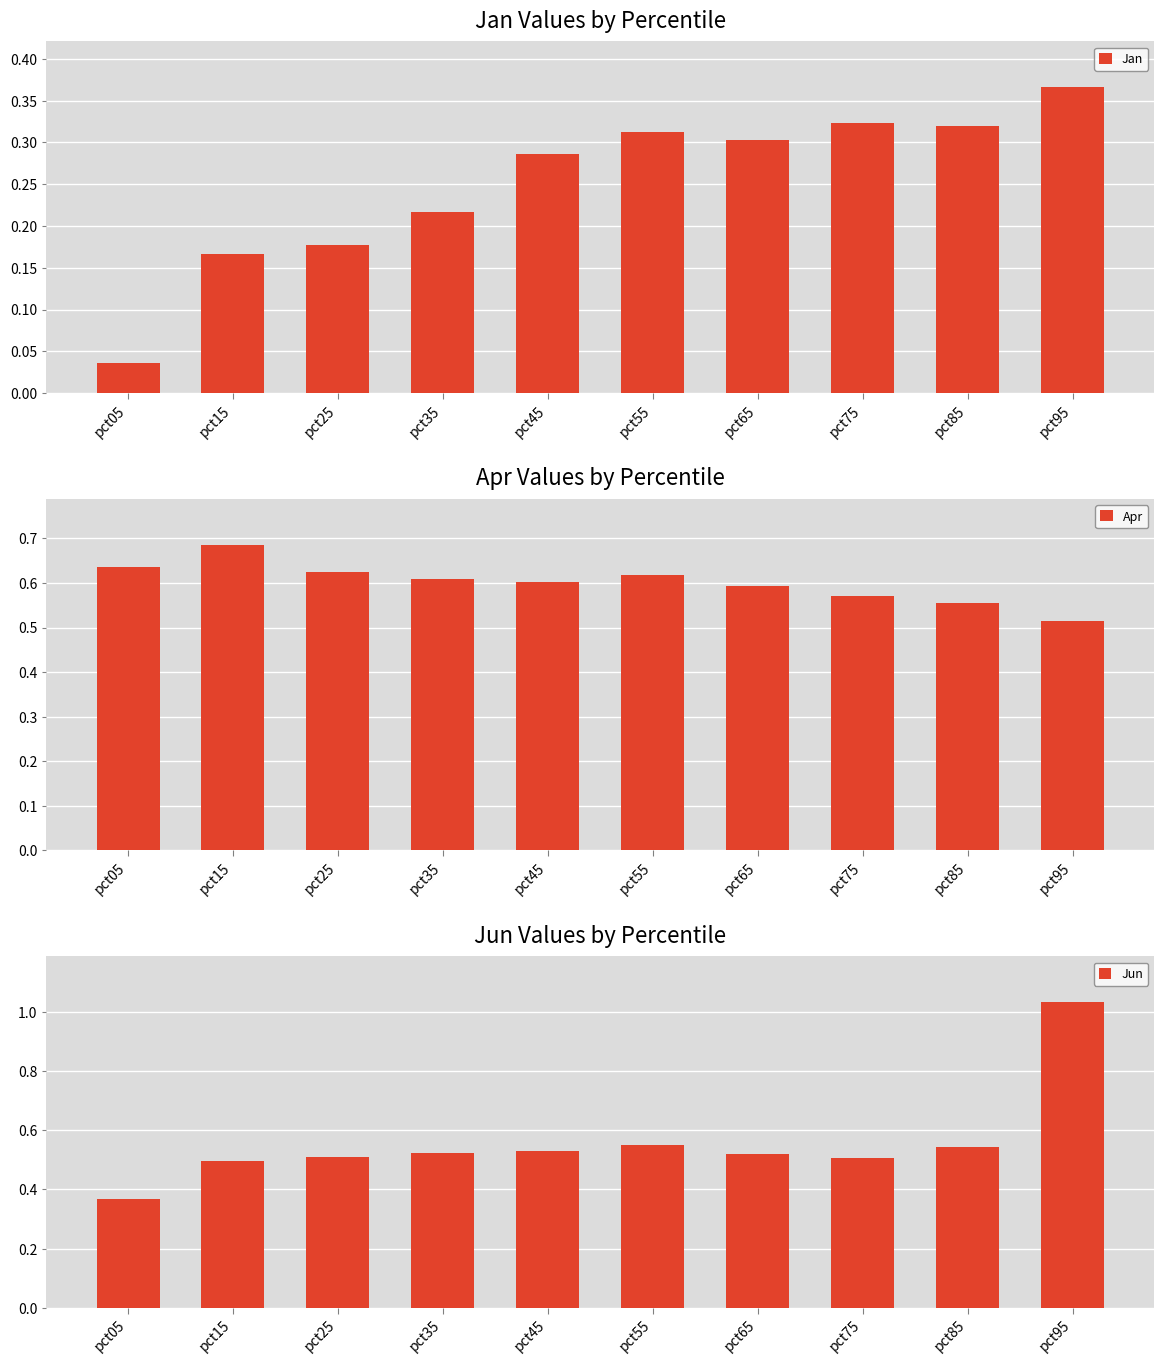

Reading right to left, list all the values displayed in this chart.

Jan: 0.4	0.3	0.3	0.3	0.3	0.3	0.2	0.2	0.2	0.0
Apr: 0.5	0.6	0.6	0.6	0.6	0.6	0.6	0.6	0.7	0.6
Jun: 1.0	0.5	0.5	0.5	0.5	0.5	0.5	0.5	0.5	0.4